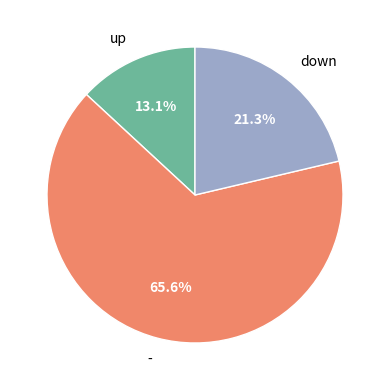

How many segments does this pie chart have?

3